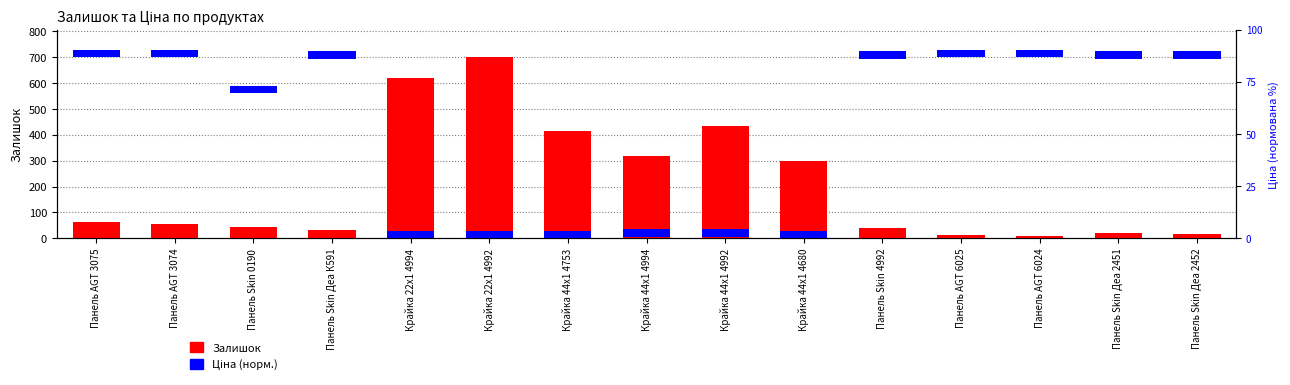

The value of Залишок at Крайка 44x1 4992 is 696.2. True or false?

False